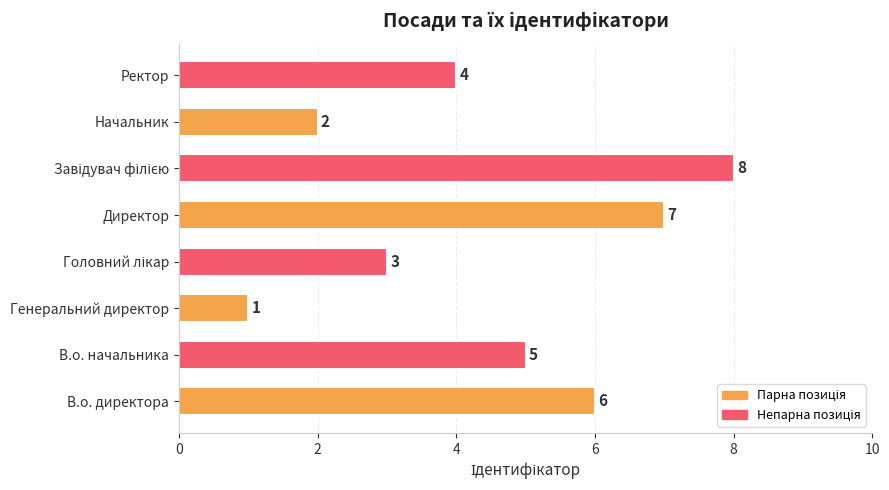

What is the change in value from Генеральний директор to Начальник?

+1